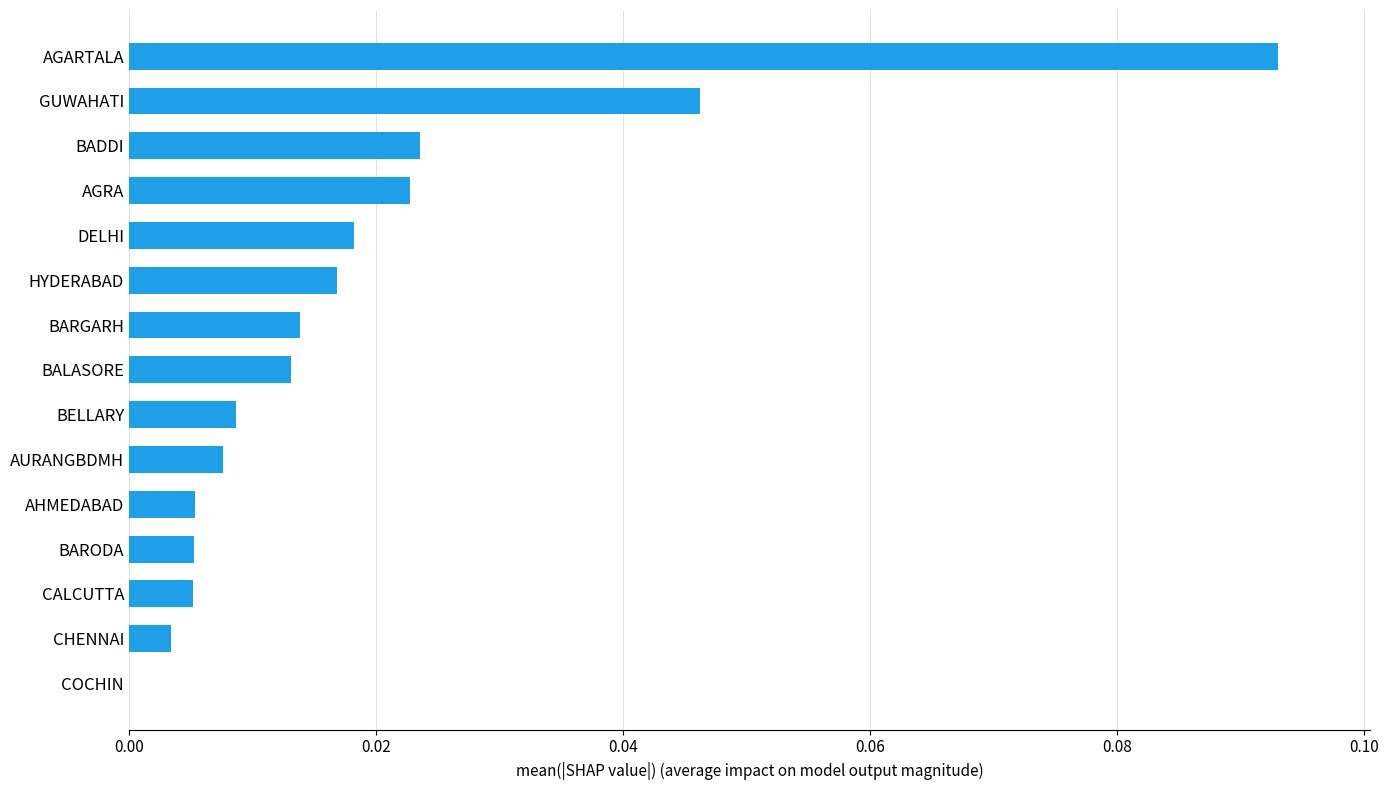

True or false: the data shows 0.0 at BALASORE.

True